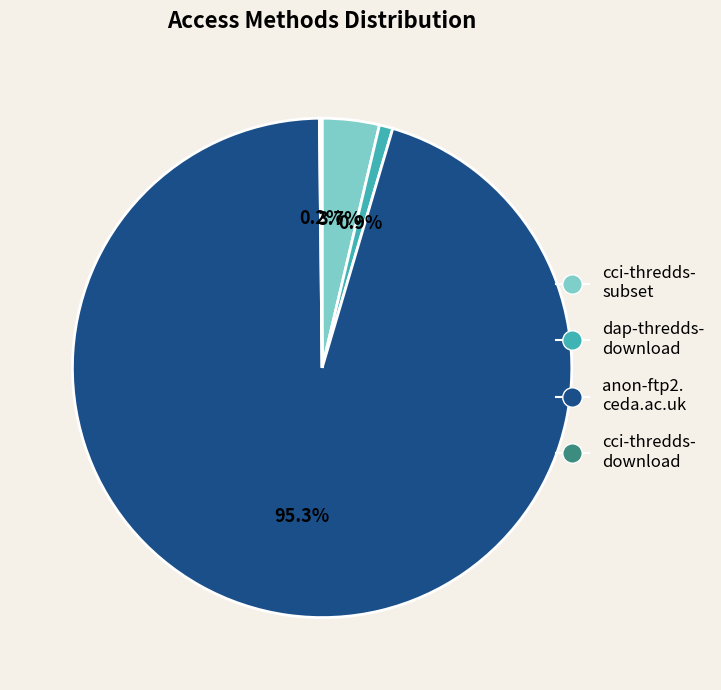

Is the sum of anon-ftp2. ceda.ac.uk and cci-thredds- subset greater than half?

Yes